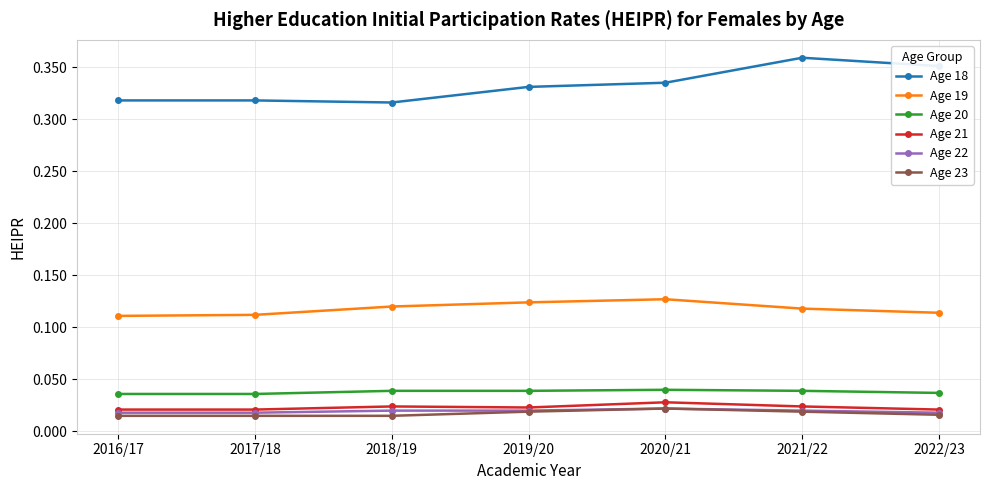

At how many categories does at least one series exceed 0?

7